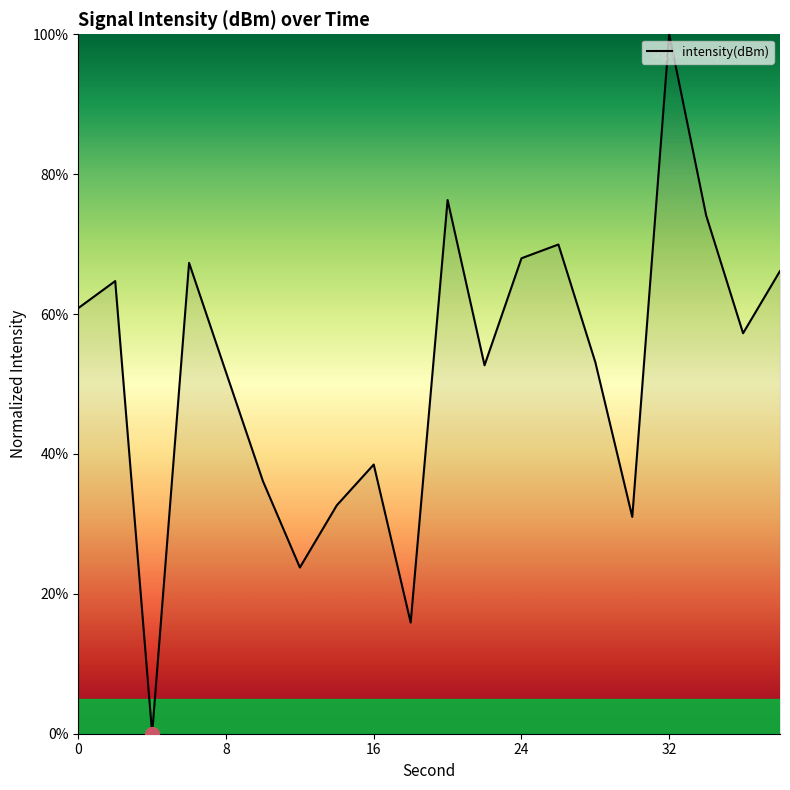

What is the greatest value displayed?

100.0